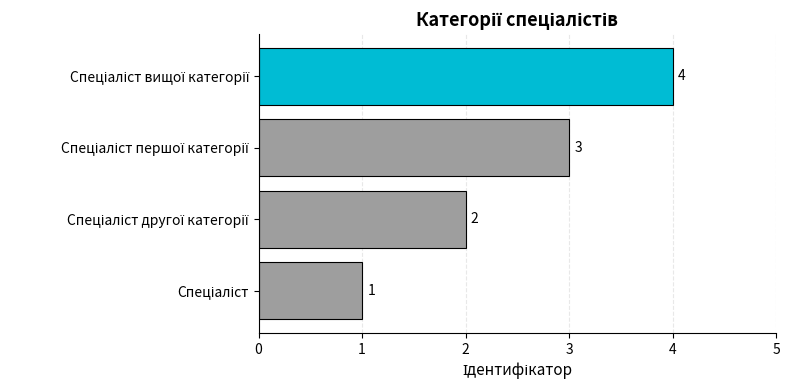

Count the values in the range 2 to 4.

3